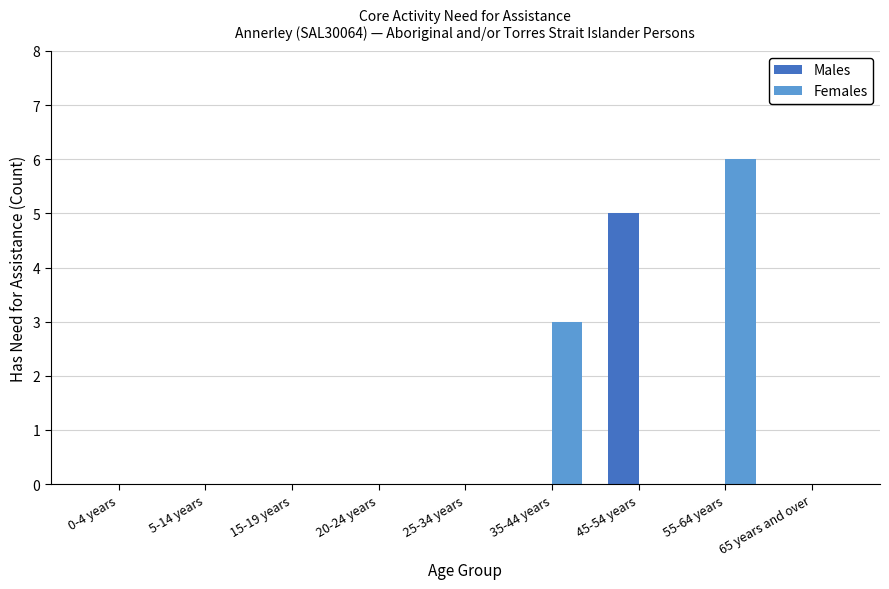

Which series has the largest range (max minus min)?

Females